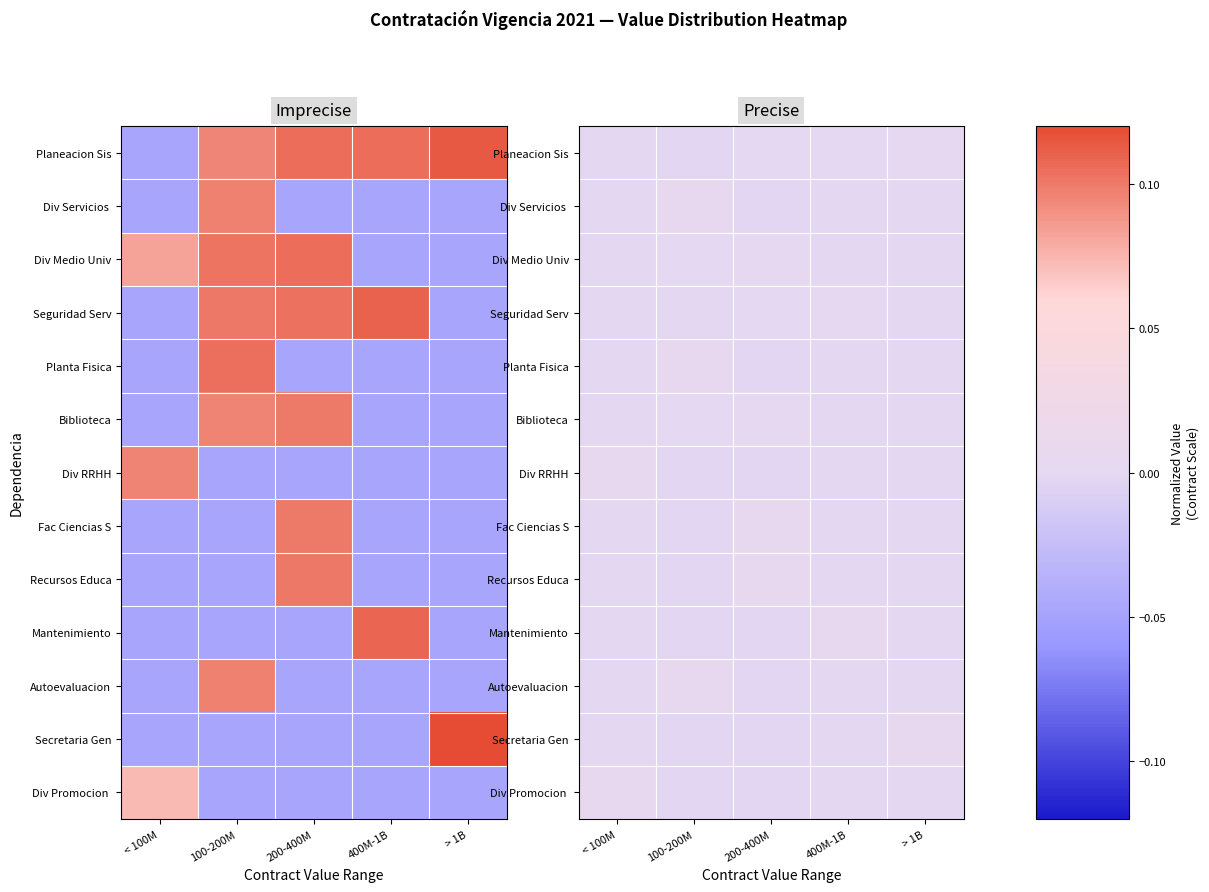

How many values in the Autoevaluacion series exceed 0?

1